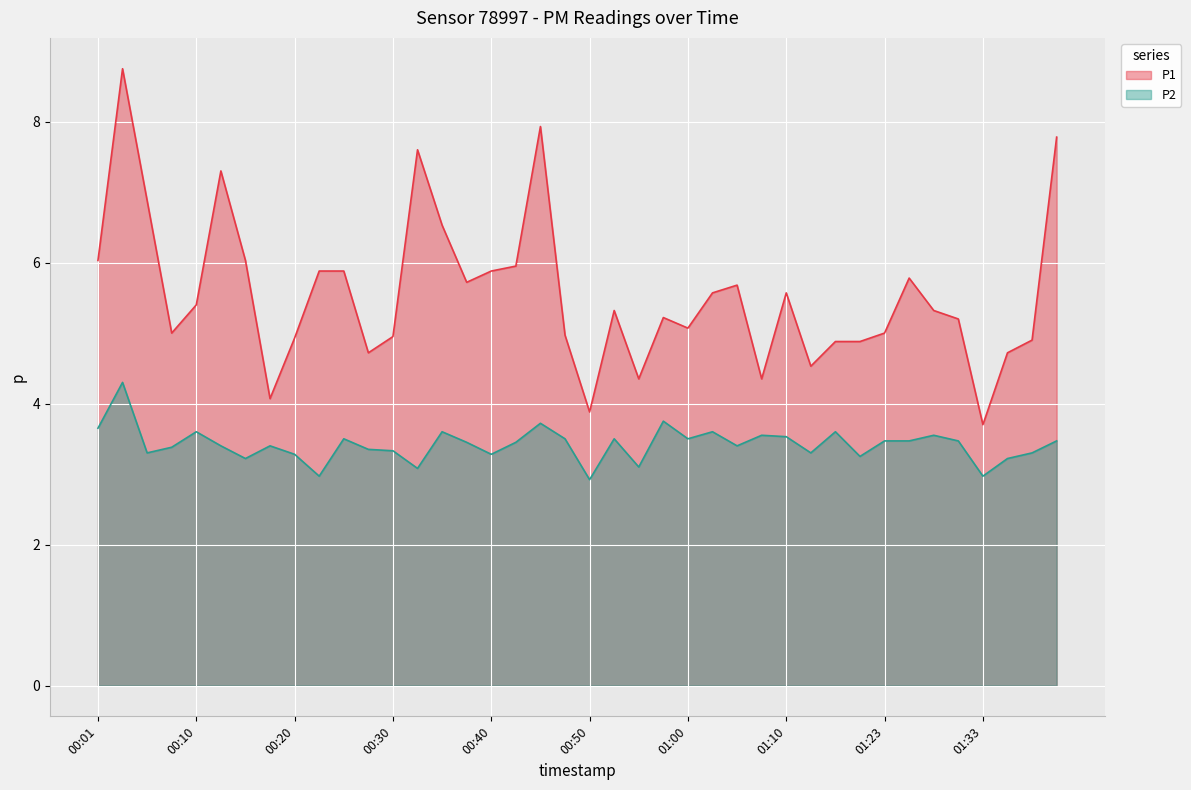

At which label does P2 reach its minimum?

00:50